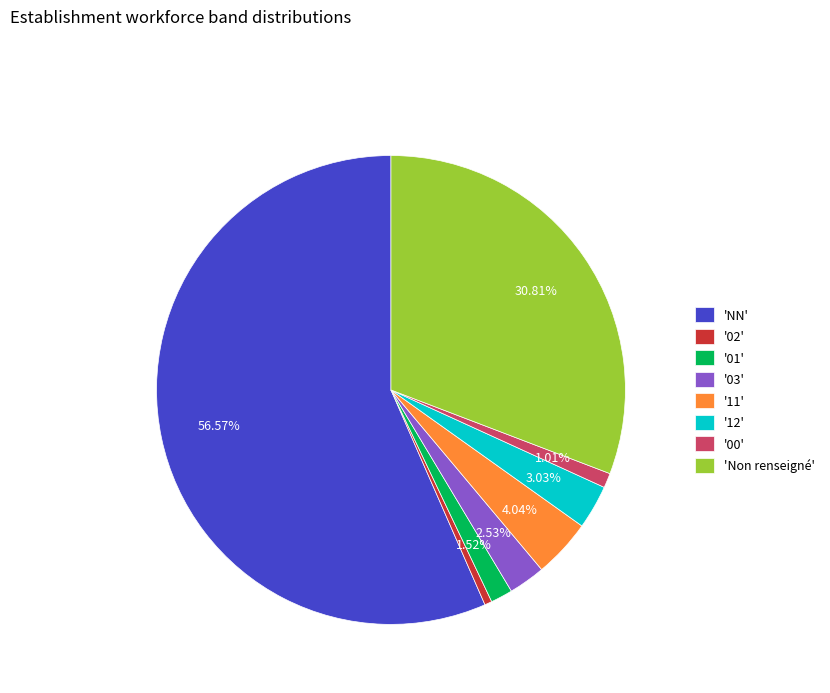

What is the smallest slice in the pie chart?

'02'